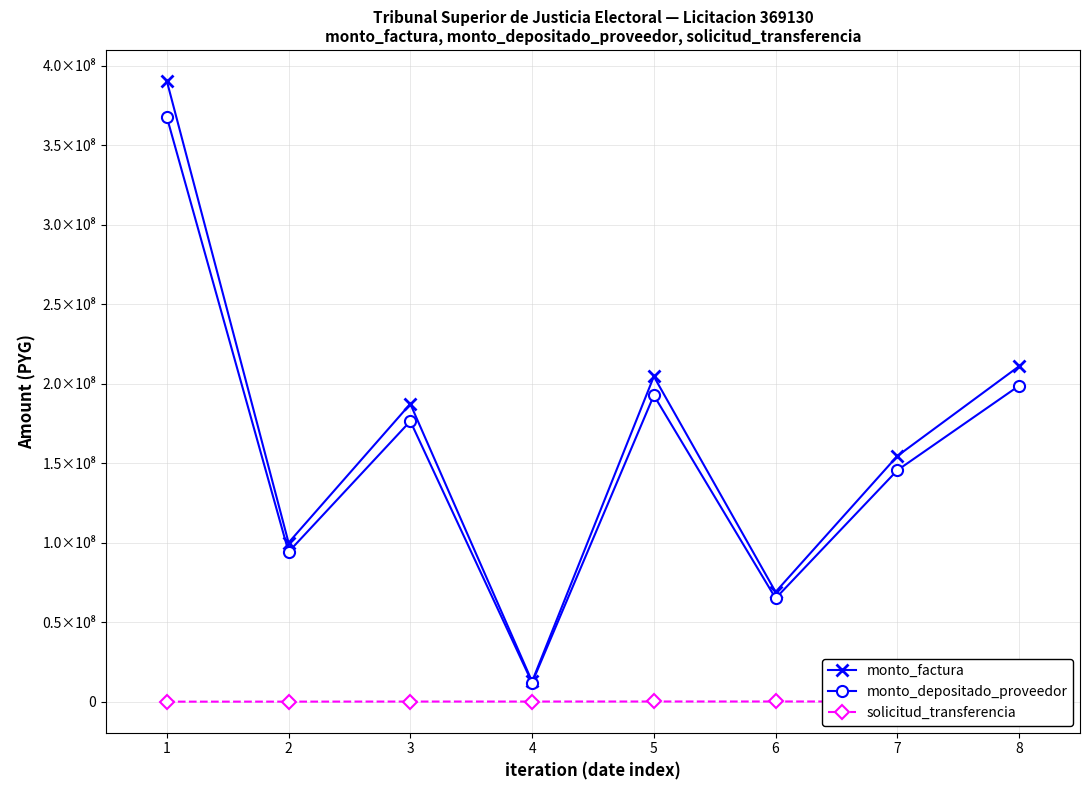

What are all the series names shown in the legend?

monto_factura, monto_depositado_proveedor, solicitud_transferencia